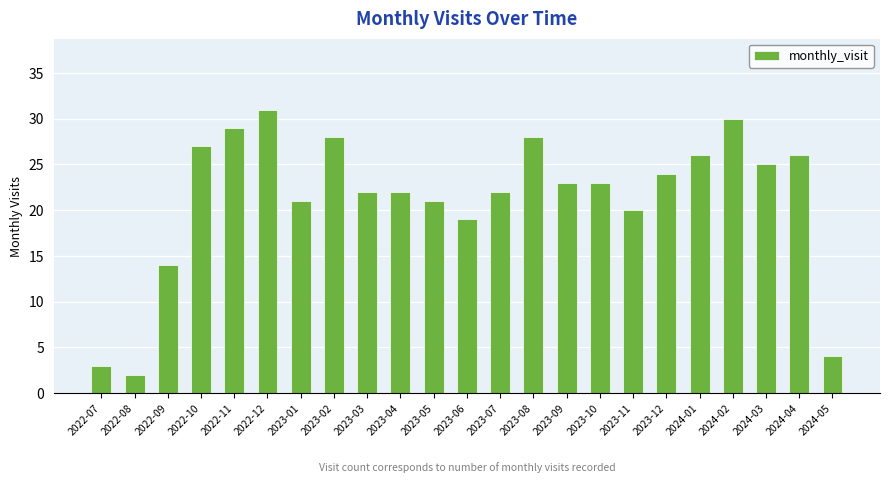

What is the change in value from 2023-08 to 2023-11?

-8